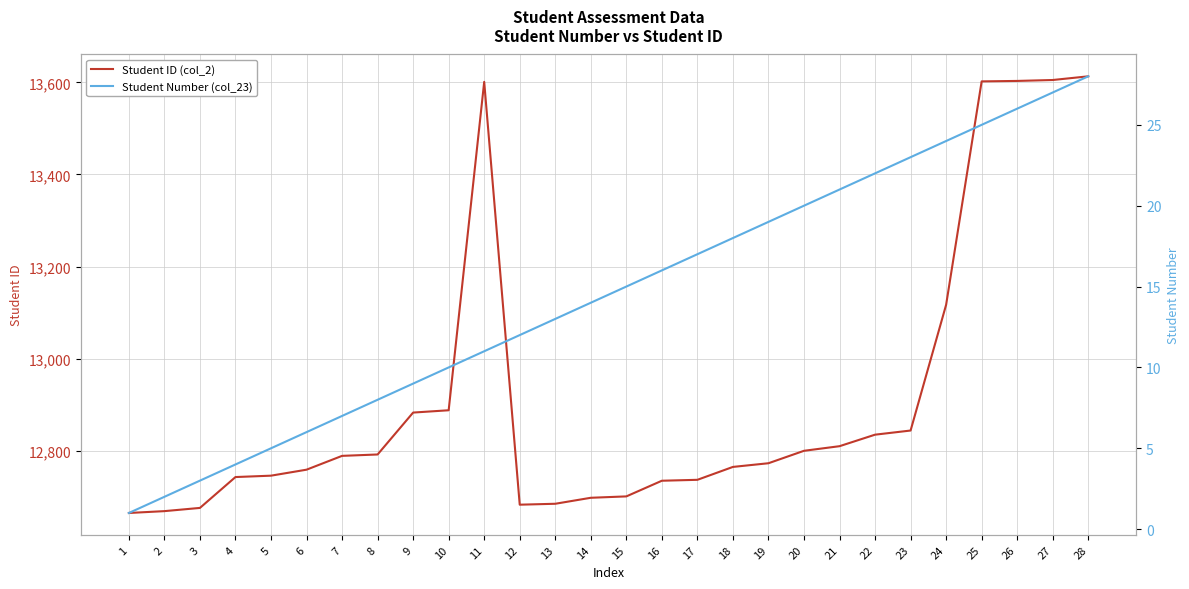

Which label corresponds to the largest value in the chart?

28